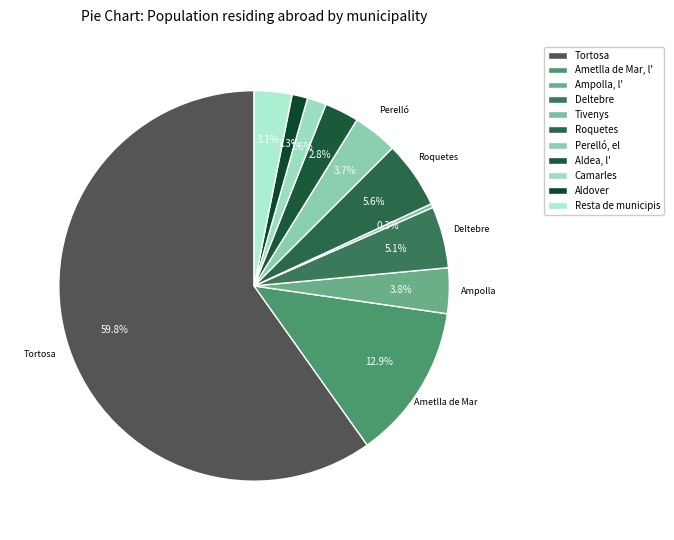

How much of the chart is everything except Aldea, l'?

97.2%